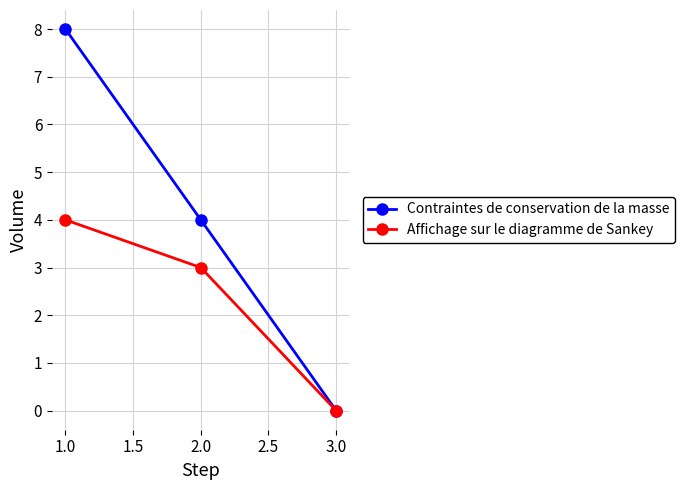

What is the difference between the maximum and minimum values in the Affichage sur le diagramme de Sankey series?

4